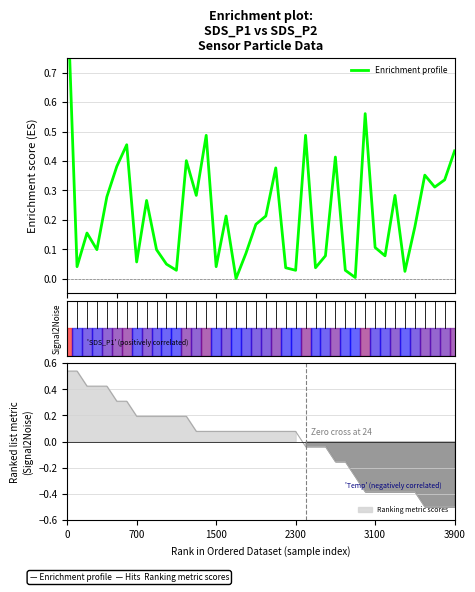

What is the sum of all values?

9.0